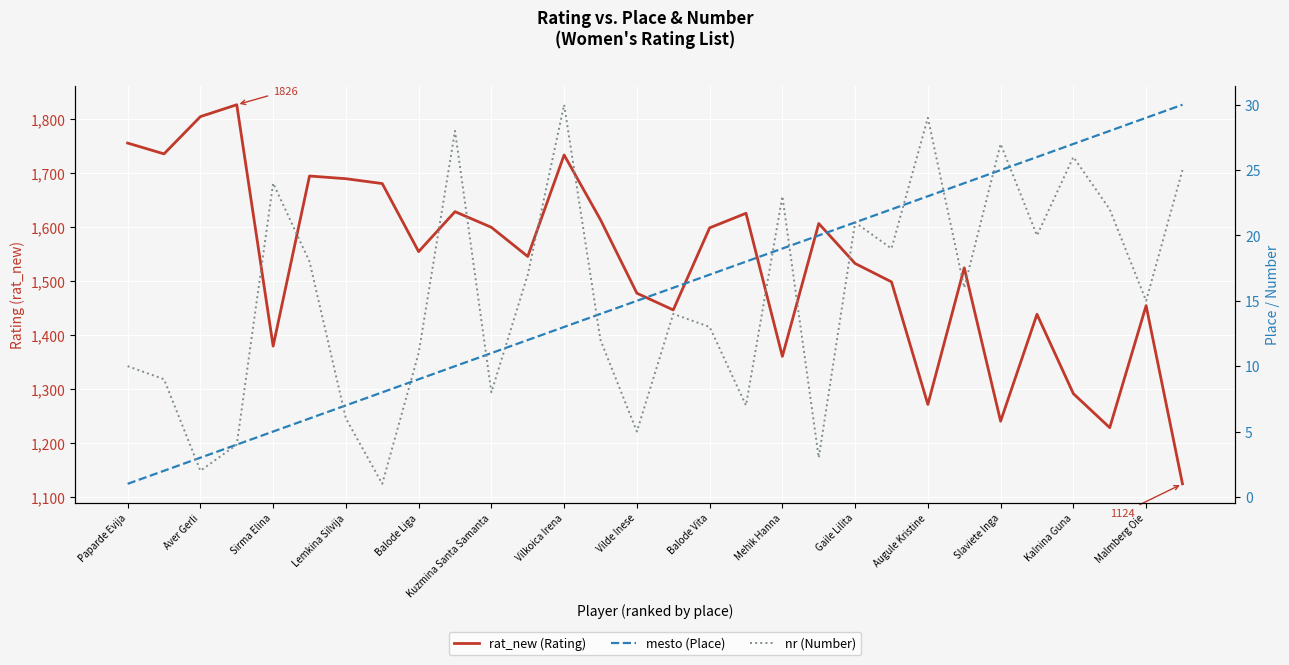

What is the label of the 30th point from the right?

Paparde Evija